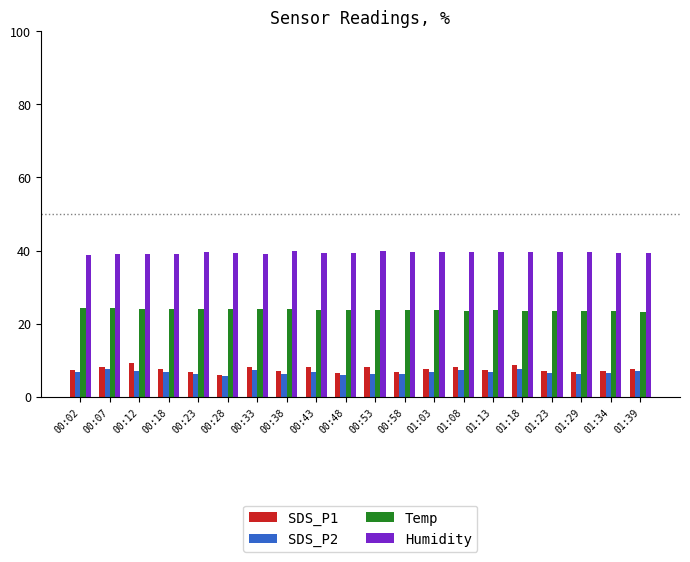

What is the spread (max minus min) of values at 01:39?

32.3